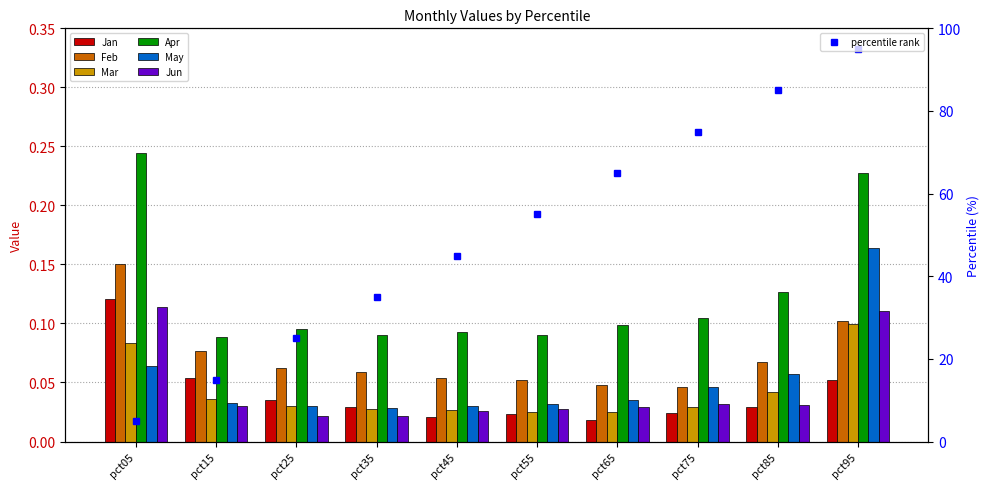

Is the value of May at pct75 greater than the value of Jun at pct15?

Yes